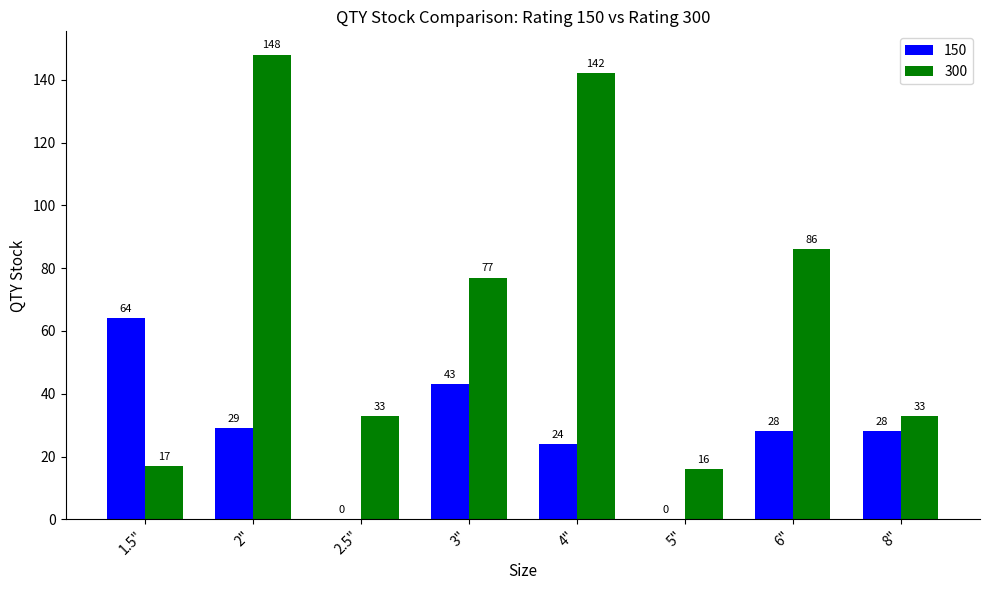

What is the total value across all series at 3"?

120